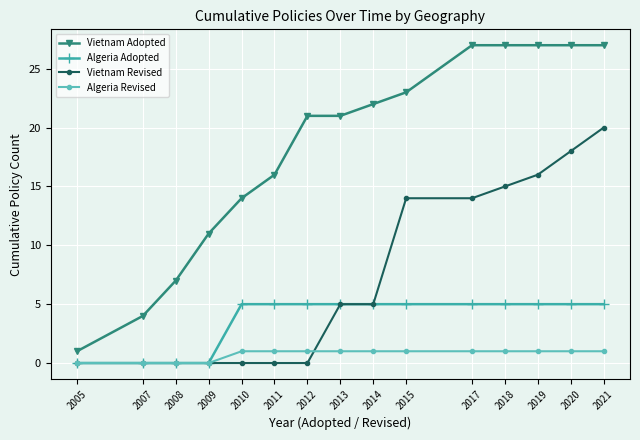

The value of Vietnam Adopted at 2015 is 23. True or false?

True